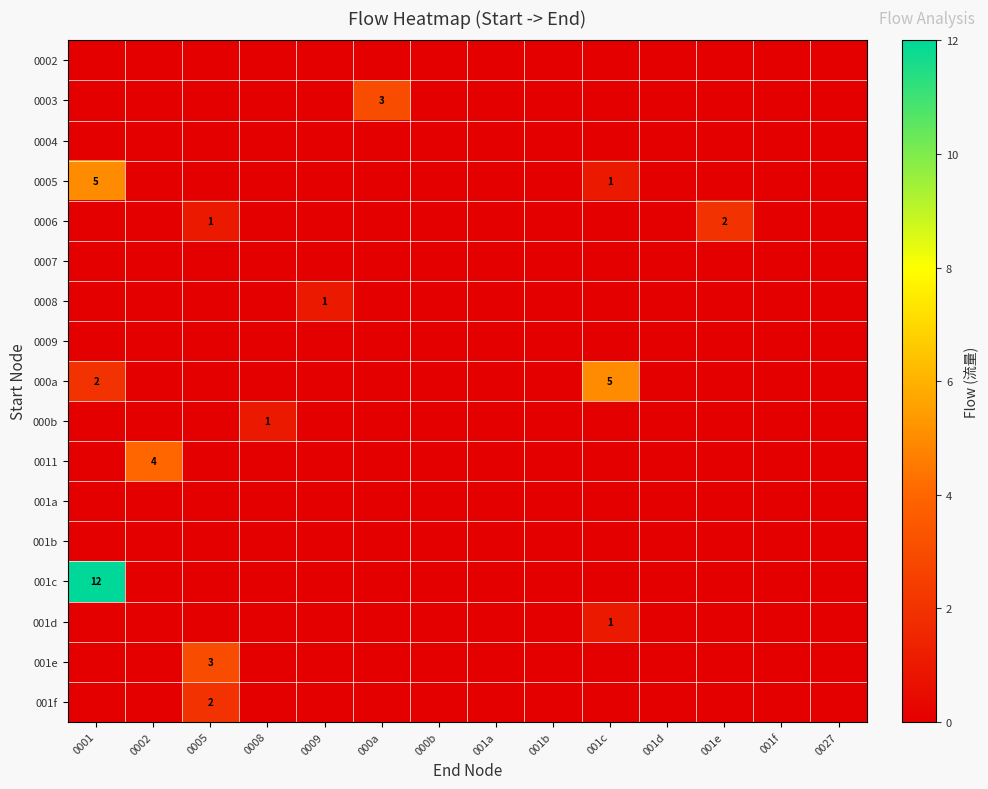

The value of 0009 at 000a is 0. True or false?

True